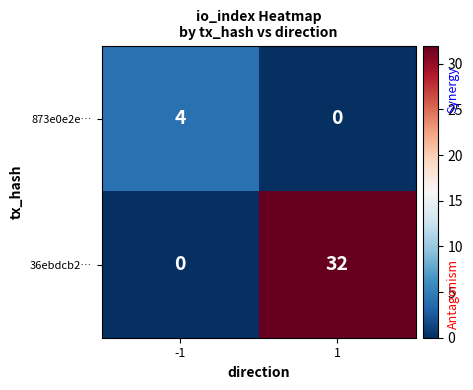

Between -1 and 1, which series saw the biggest shift?

36ebdcb2…